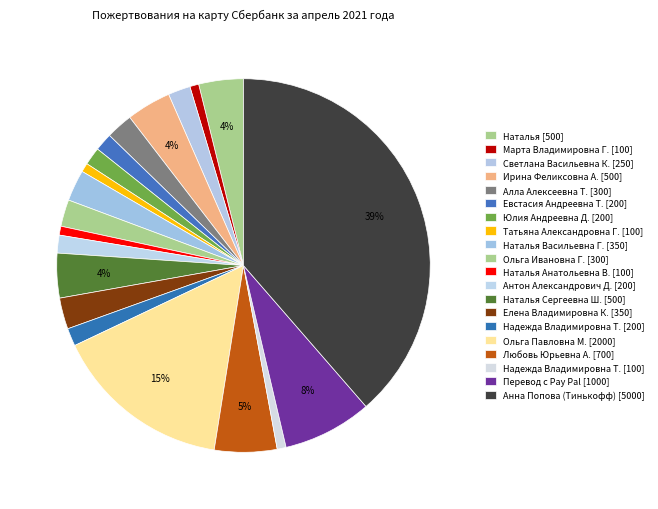

Is it true that Надежда Владимировна Т. [200] is 15% of the pie?

False